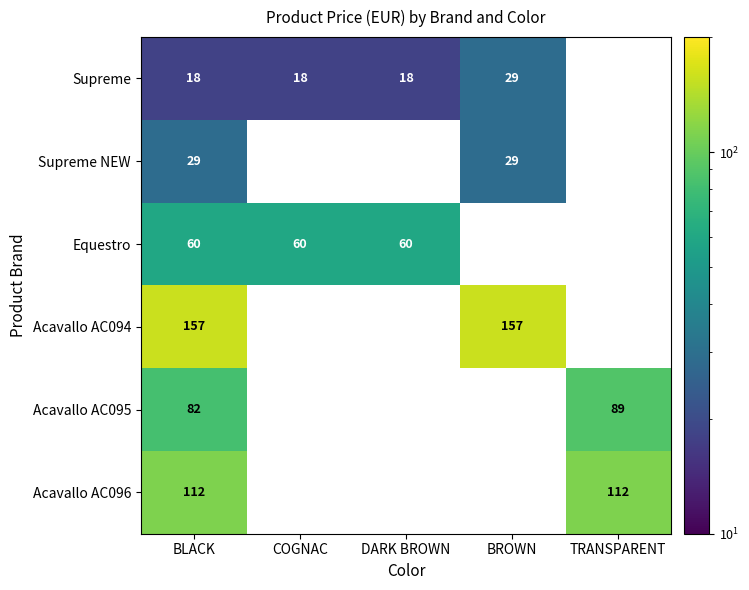

True or false: Acavallo AC094 has a value of 53 at BROWN.

False